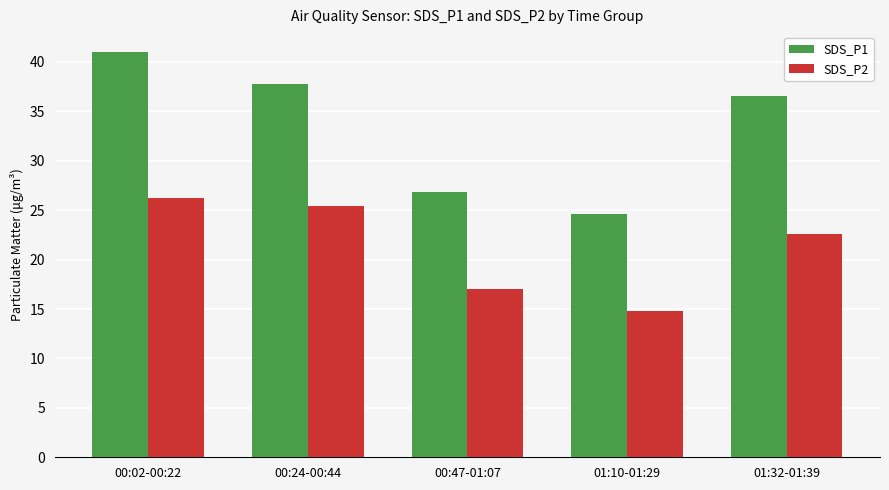

How many groups of bars are there?

5